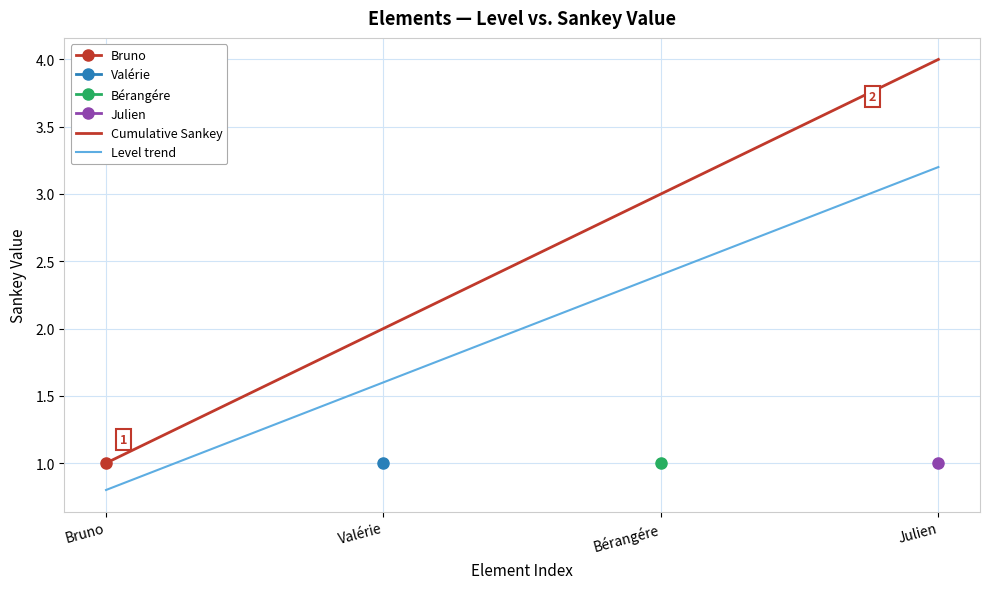

What is the sum of the Cumulative Sankey values at Julien and Valérie?

6.0